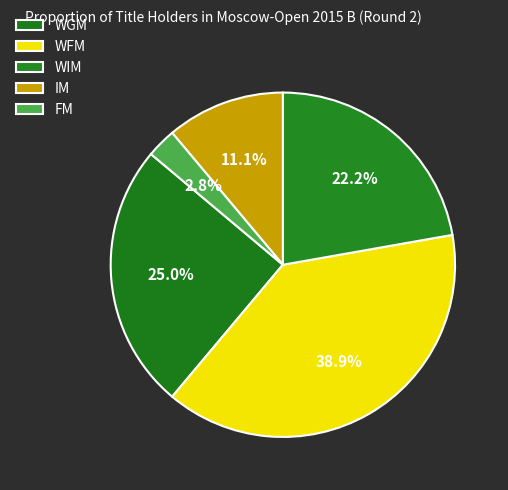

How many slices are in this pie chart?

5